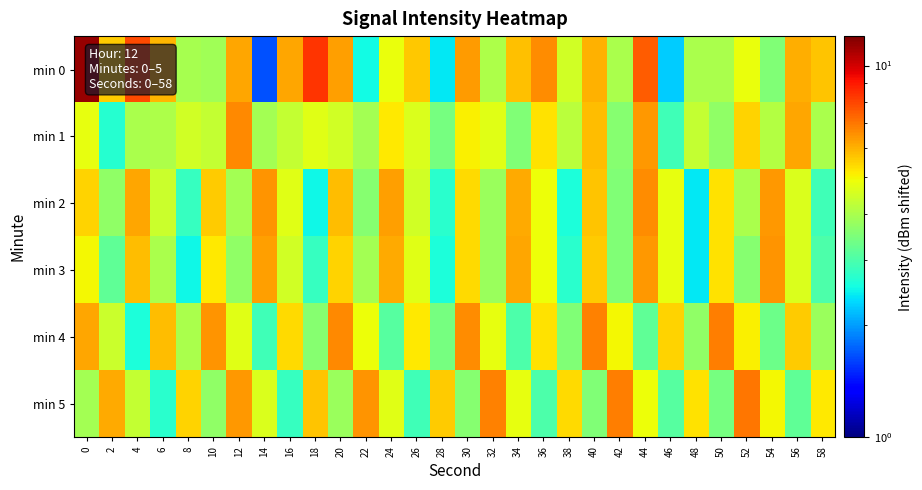

Which series changed the most between 26 and 30?

min 4